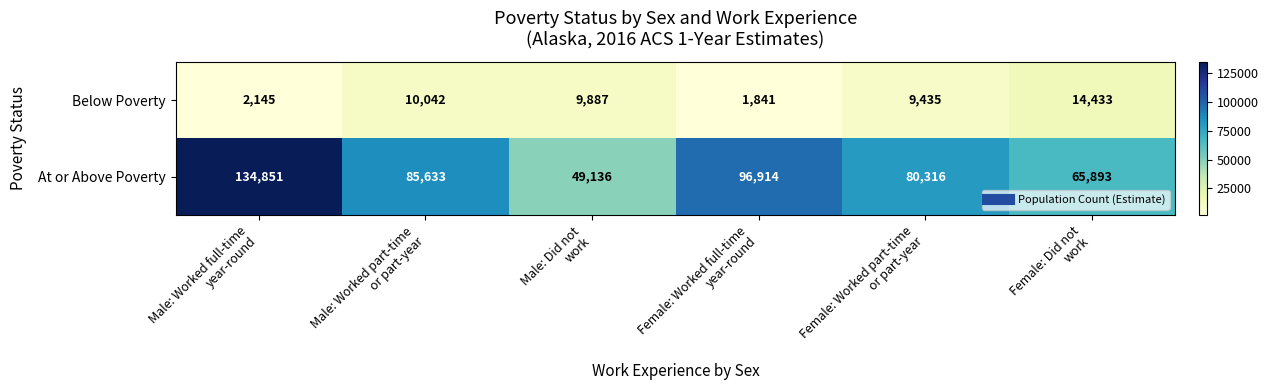

What is the spread (max minus min) of values at Male: Did not
work?

39249